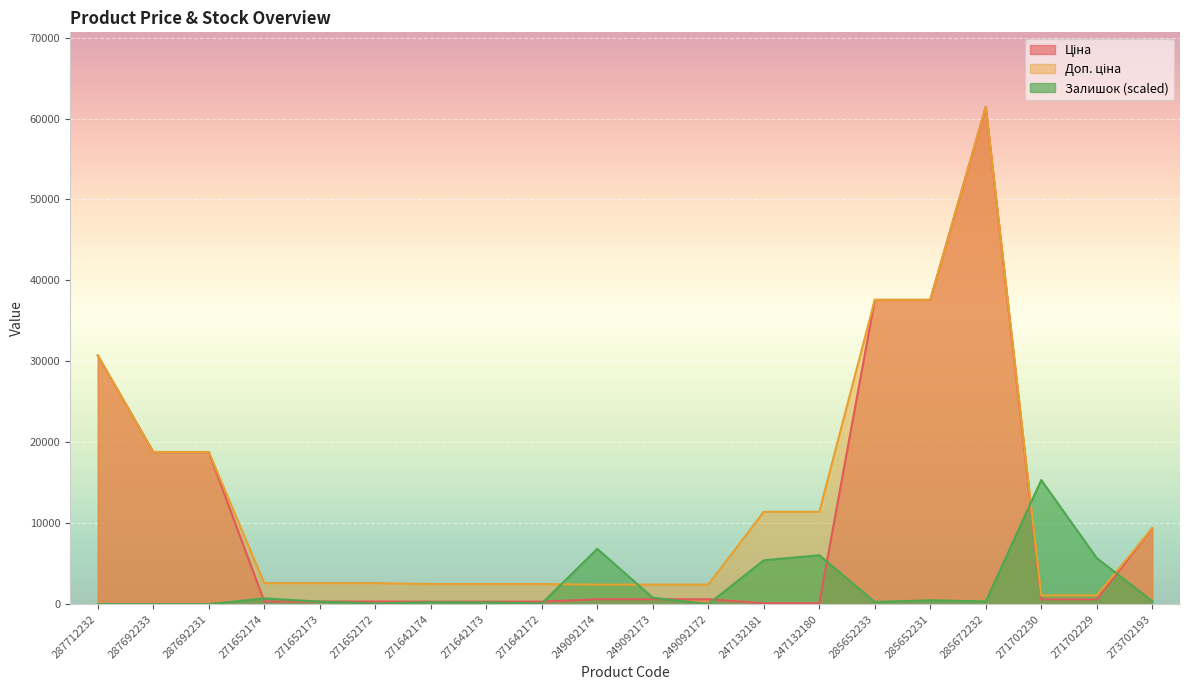

What is the difference between the second highest and second lowest values in the Залишок series?

6835.3